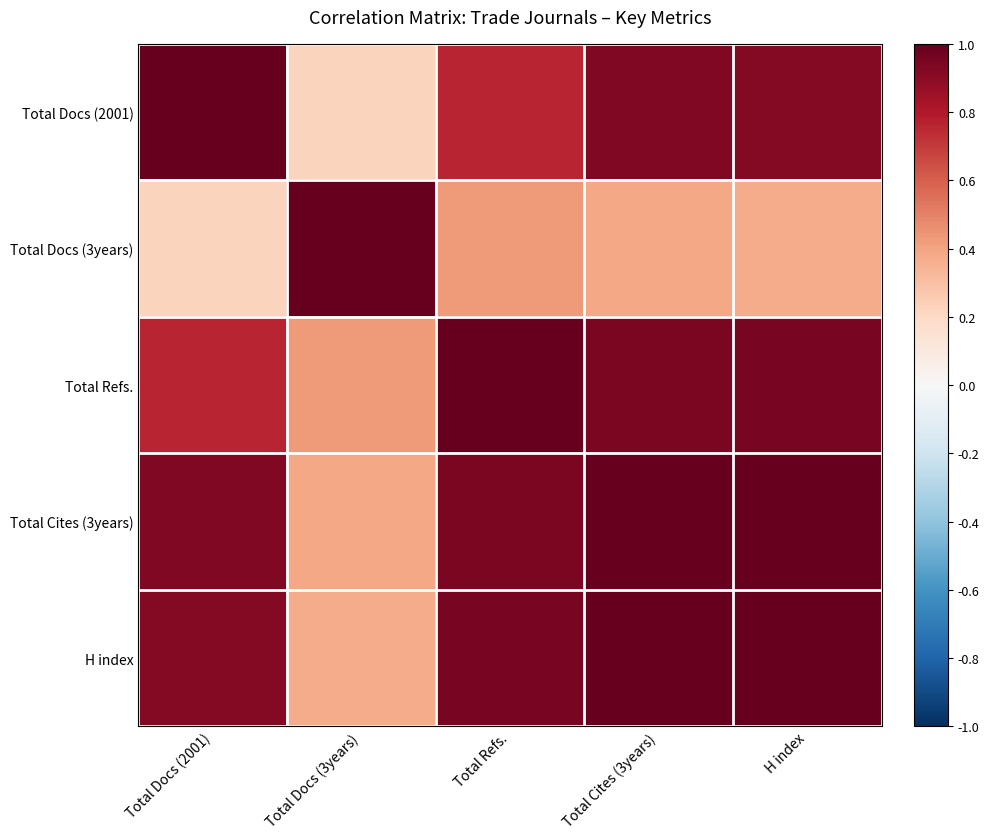

At H index, list the series in order from smallest to largest.

Total Docs (3years), Total Docs (2001), Total Refs., Total Cites (3years), H index